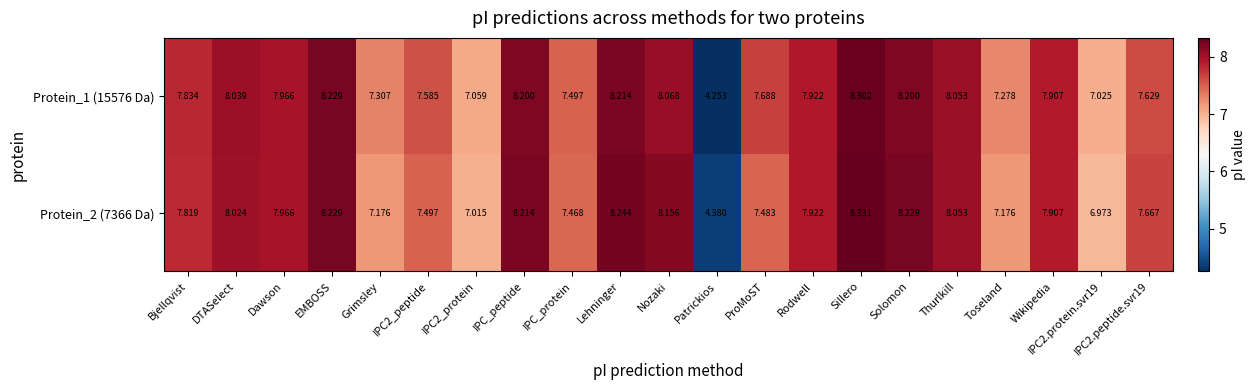

List the series in order of their overall mean, lowest first.

Protein_2 (7366 Da), Protein_1 (15576 Da)